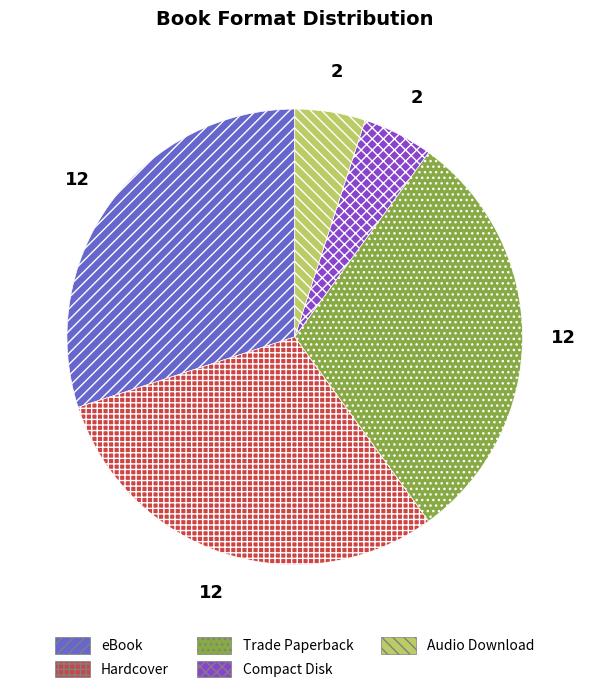

True or false: Audio Download accounts for 5% of the total.

True